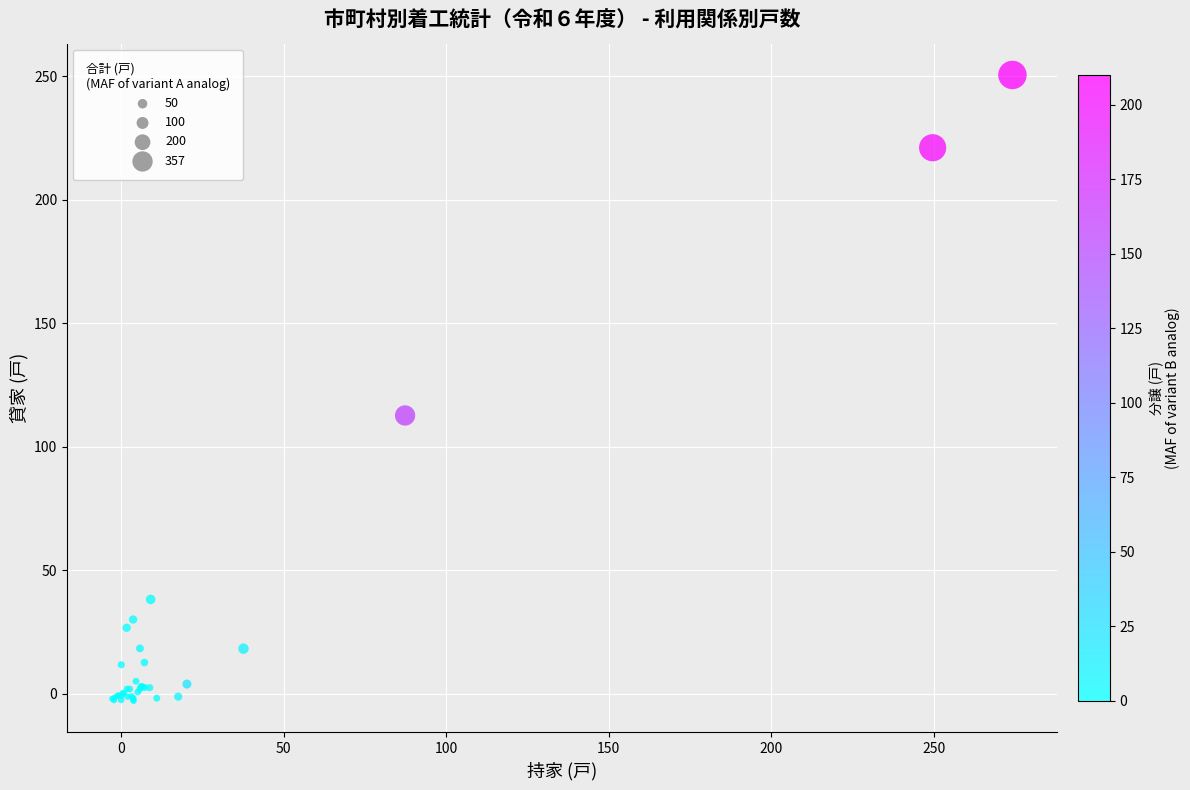

What Y value in the scatter plot is closest to 123?

112.6